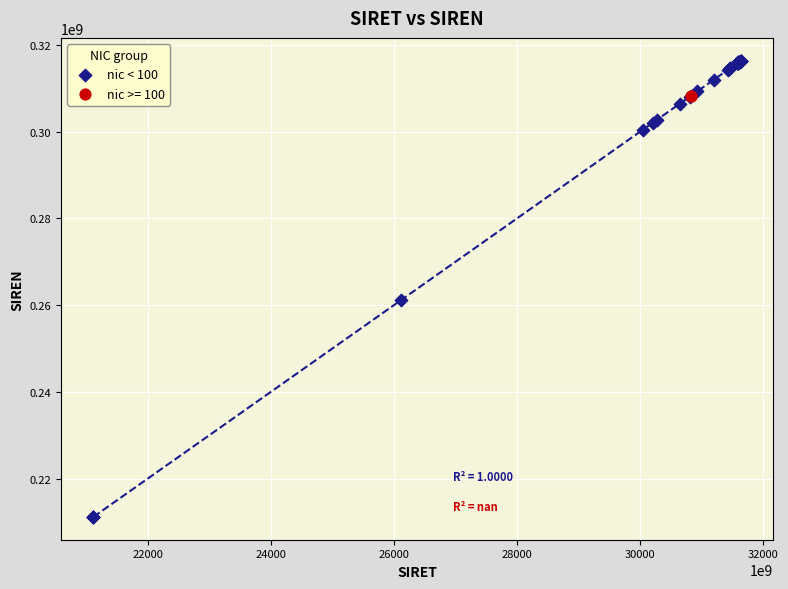

What are all the series names shown in the legend?

nic < 100, nic >= 100